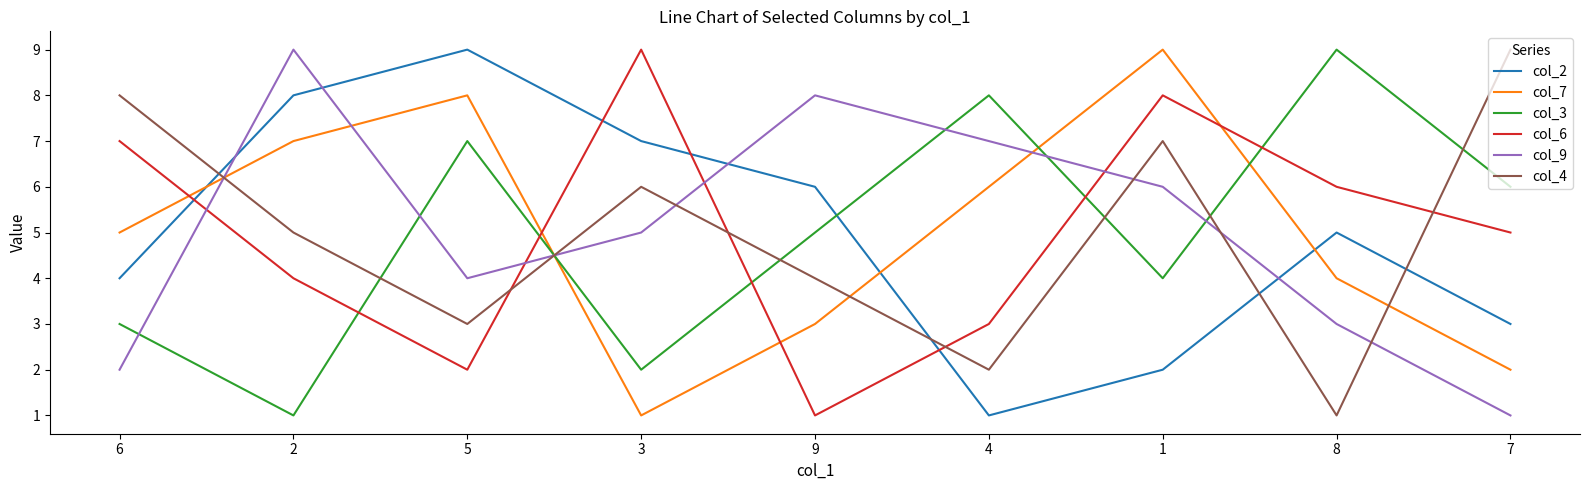

List the labels in order of col_6 value, largest first.

3, 1, 6, 8, 7, 2, 4, 5, 9